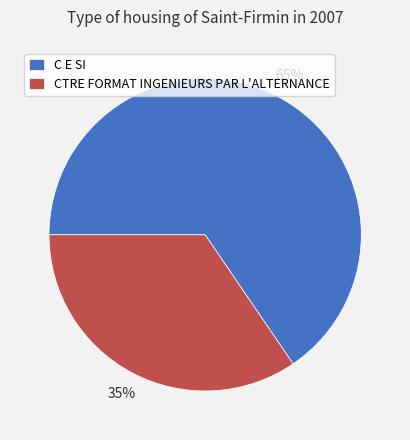

Does any single category account for the majority?

Yes